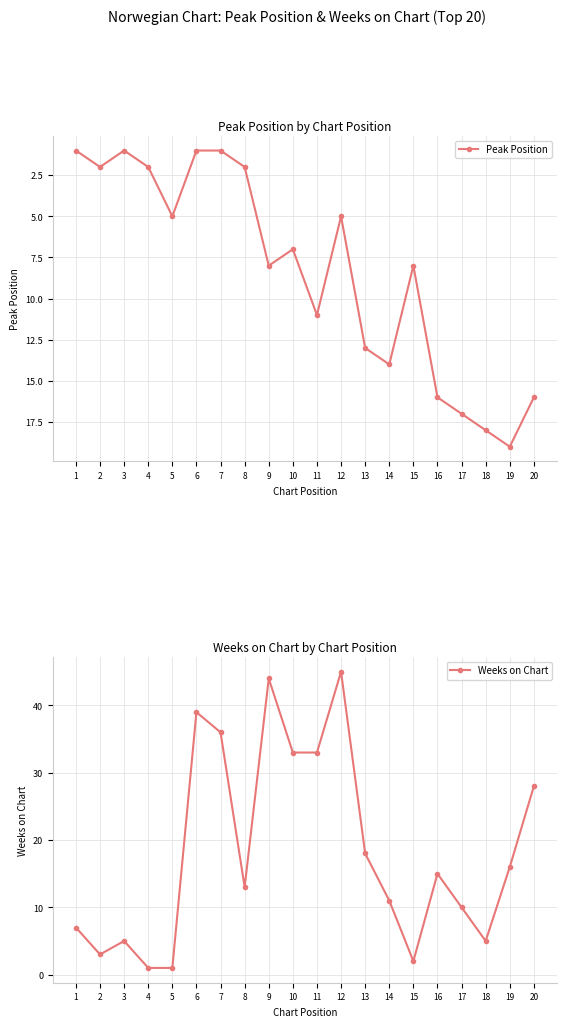

After their last crossing, which series has the higher values: Weeks on Chart or Peak Position?

Weeks on Chart